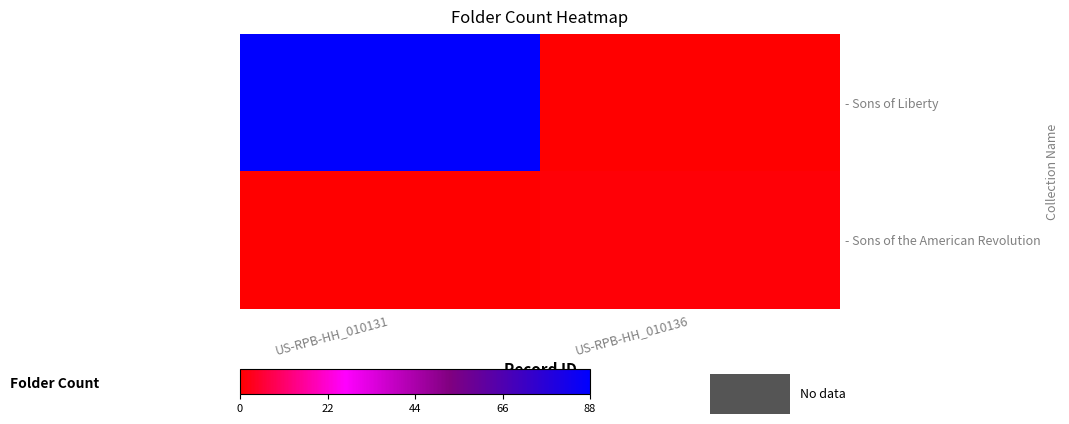

What is the maximum value shown in the chart?

88